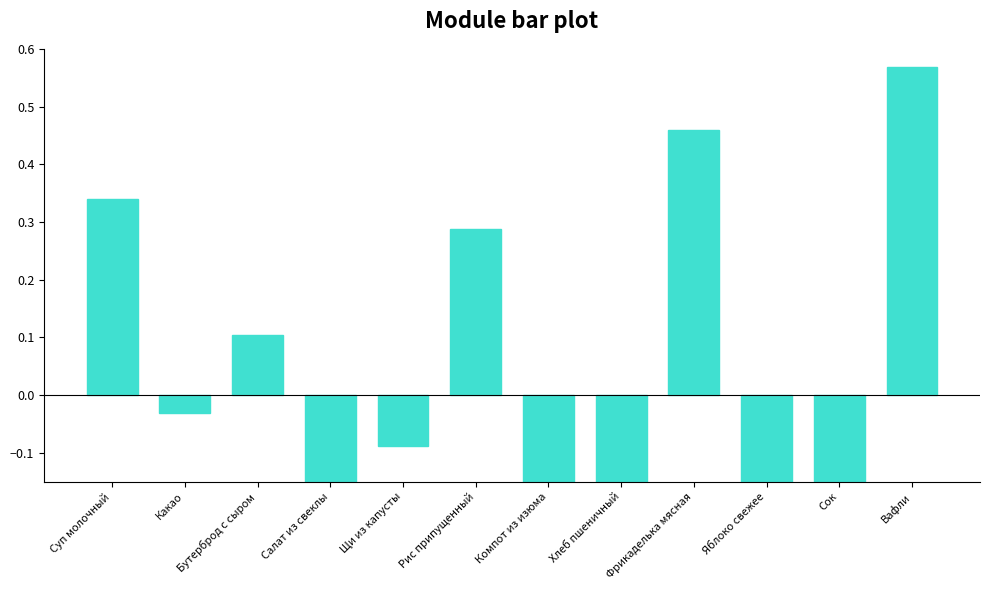

Rank the categories by value from lowest to highest.

Хлеб пшеничный, Сок, Салат из свеклы, Яблоко свежее, Компот из изюма, Щи из капусты, Какао, Бутерброд с сыром, Рис припущенный, Суп молочный, Фрикаделька мясная, Вафли